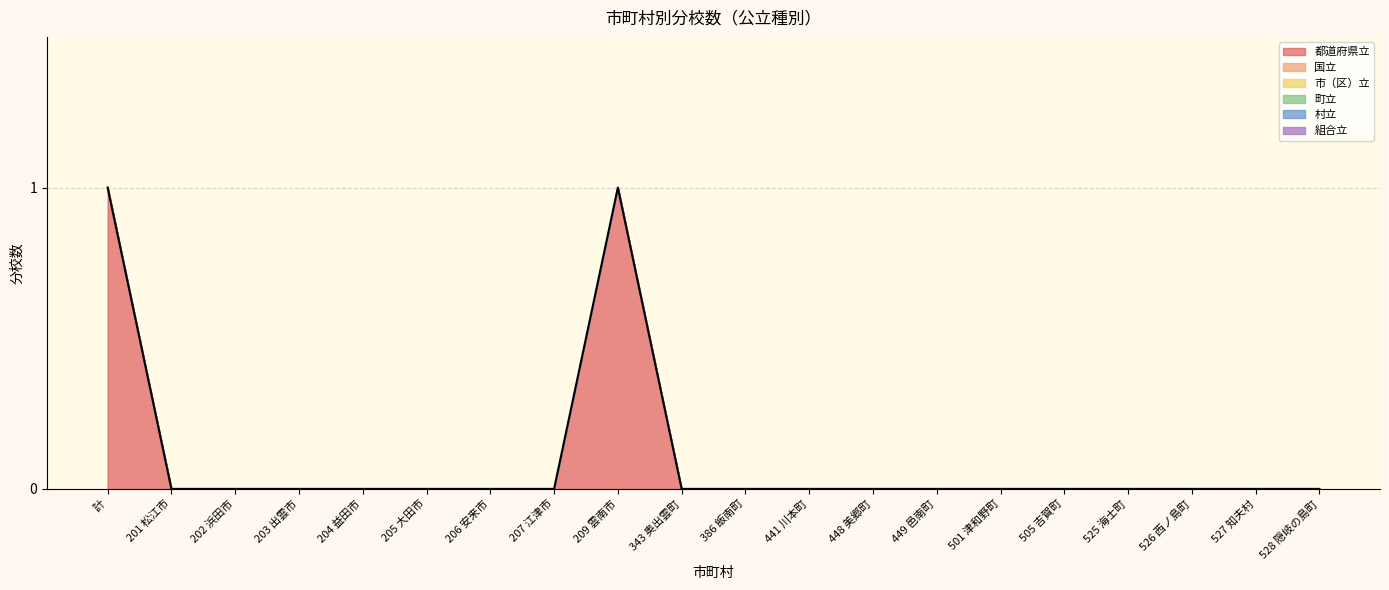

True or false: 組合立 has a value of 0 at 448 美郷町.

True